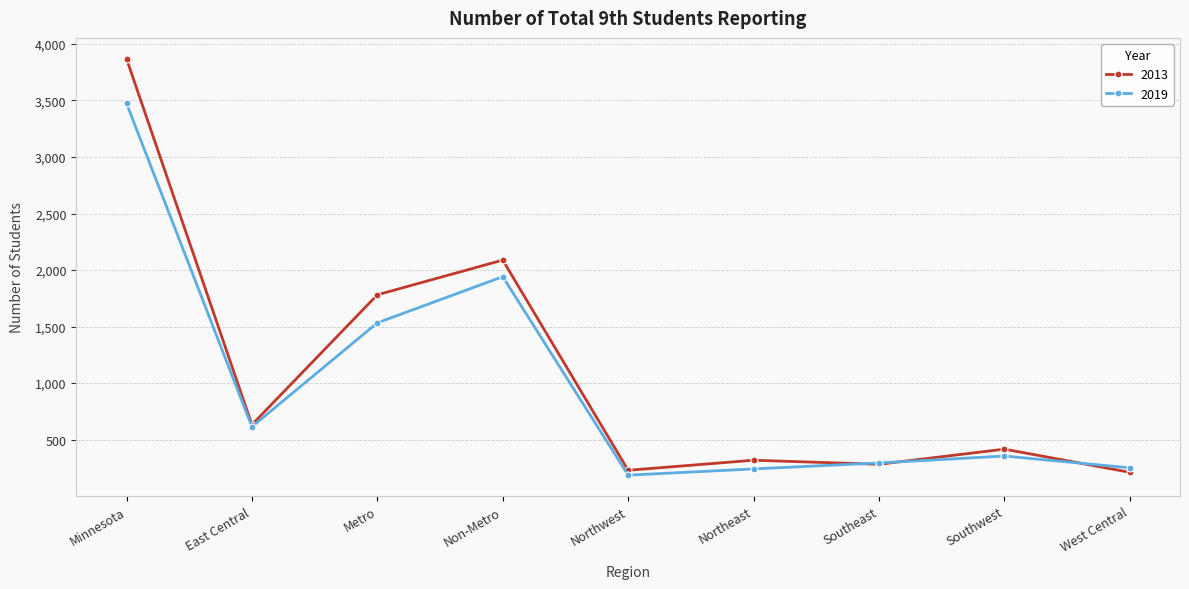

List the series in order of their peak value, lowest first.

2019, 2013